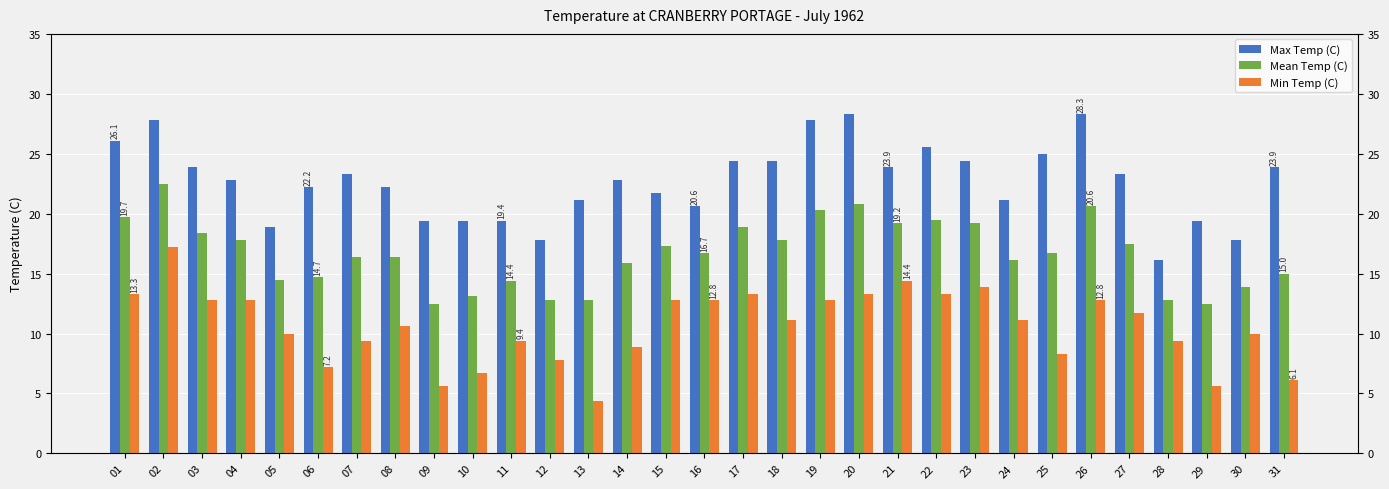

Which label corresponds to the largest value in the chart?

20